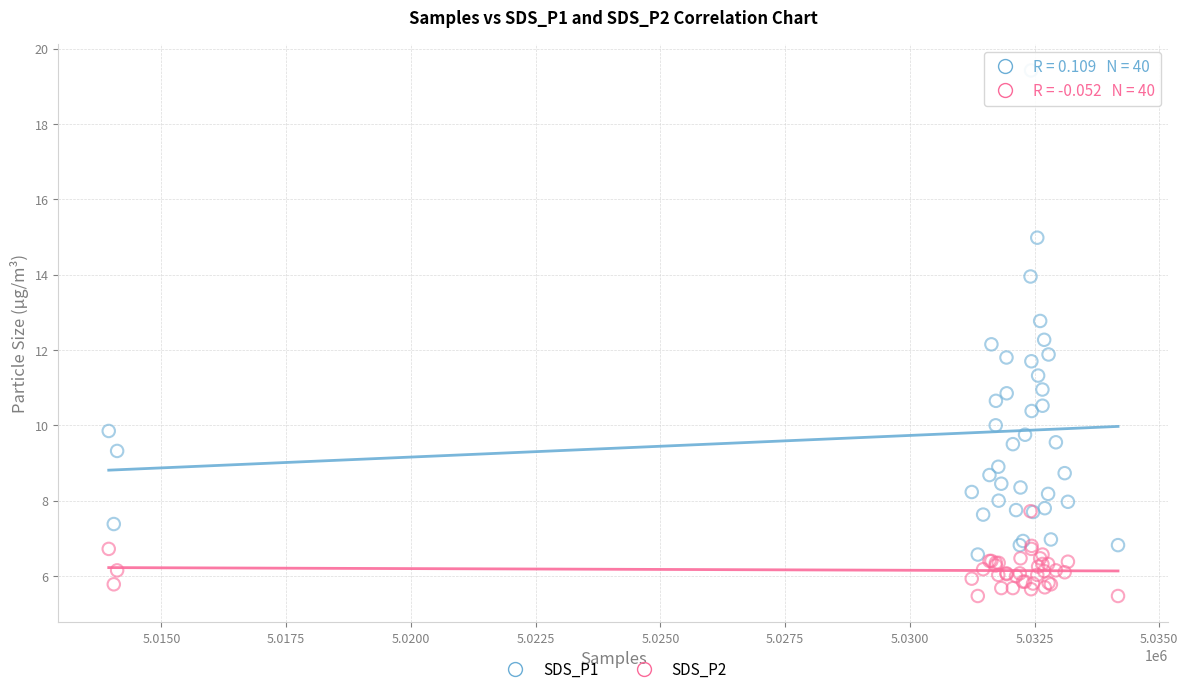

What are all the series names shown in the legend?

SDS_P1, SDS_P2